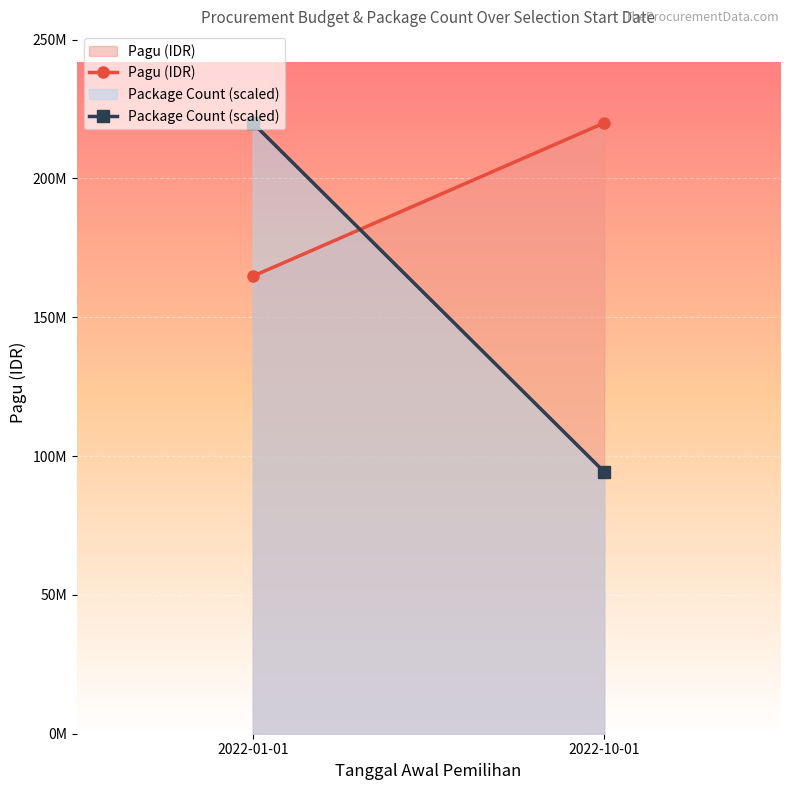

Reading left to right, what are all the values shown in this chart?

Pagu (IDR): 164800000	220010000
Package Count (scaled): 220010000	94290000